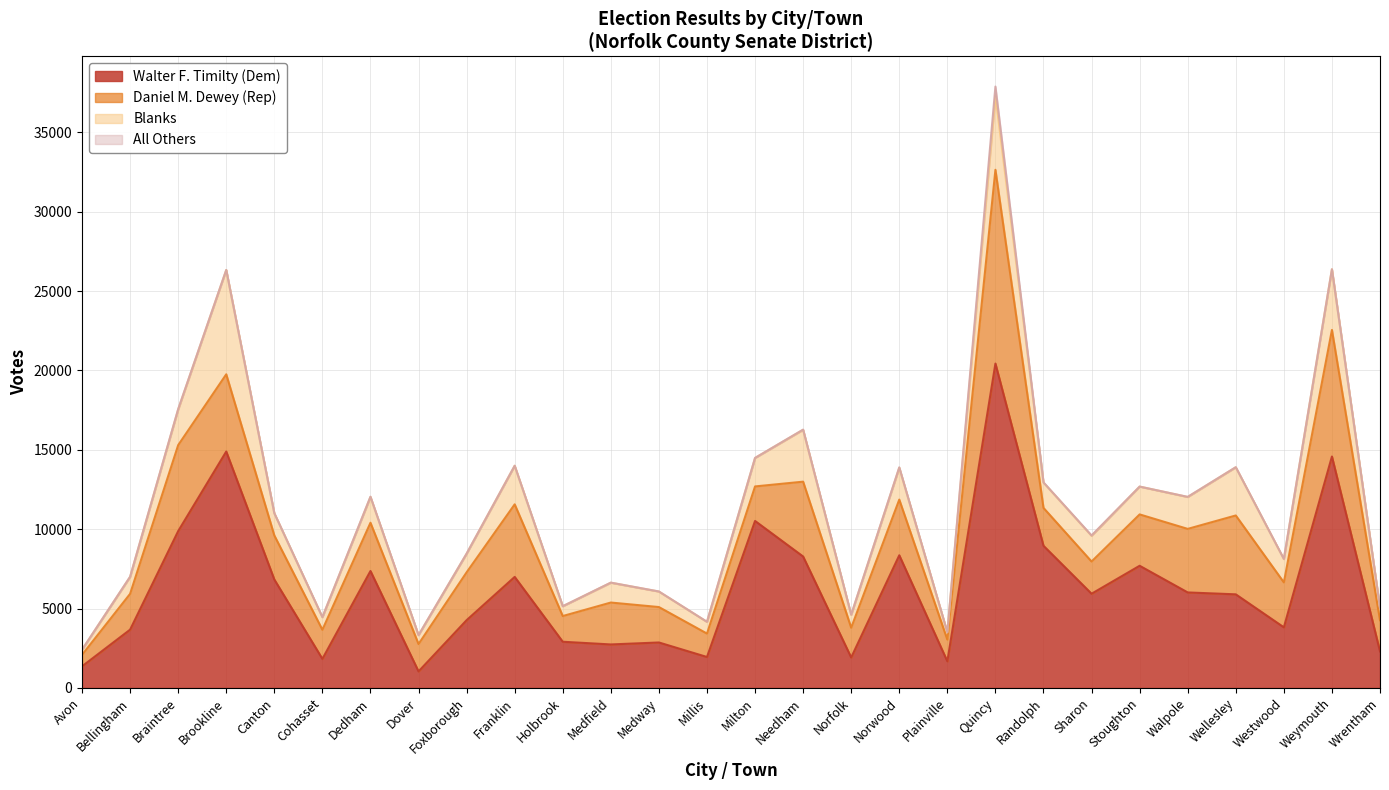

How many lines are shown in the chart?

4